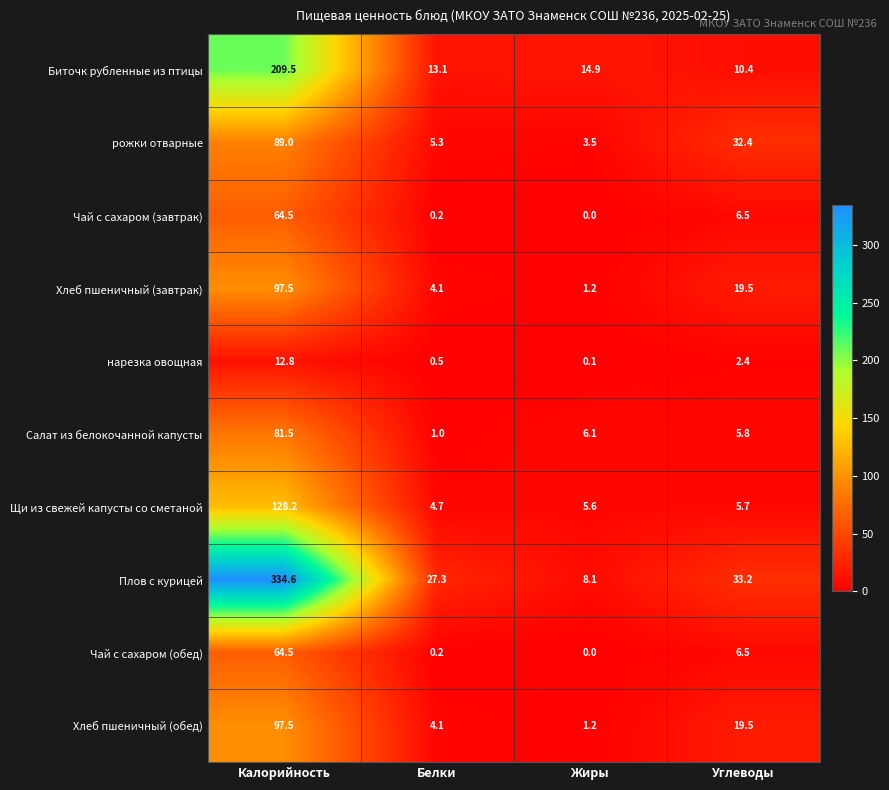

At how many categories does at least one series exceed 100?

1